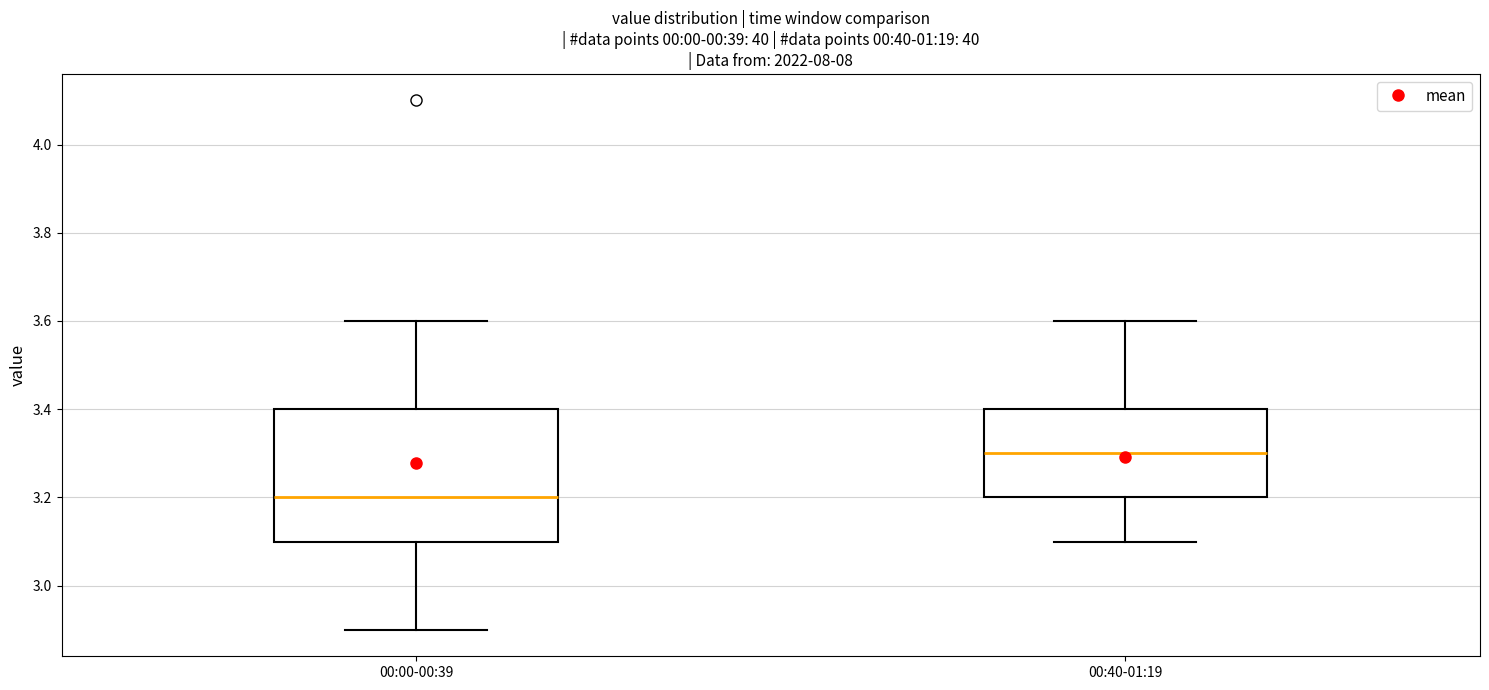

Reading left to right, transcribe this box plot: for each box, give where its median line is, the range the box spans, and where its two whiskers end, as read against the y-axis. The values are not printed on the chart, so give them approximately, as read against the axis.

00:00-00:39: median 3.2, box 3.1 to 3.4, whiskers 2.9 to 3.6
00:40-01:19: median 3.3, box 3.2 to 3.4, whiskers 3.1 to 3.6